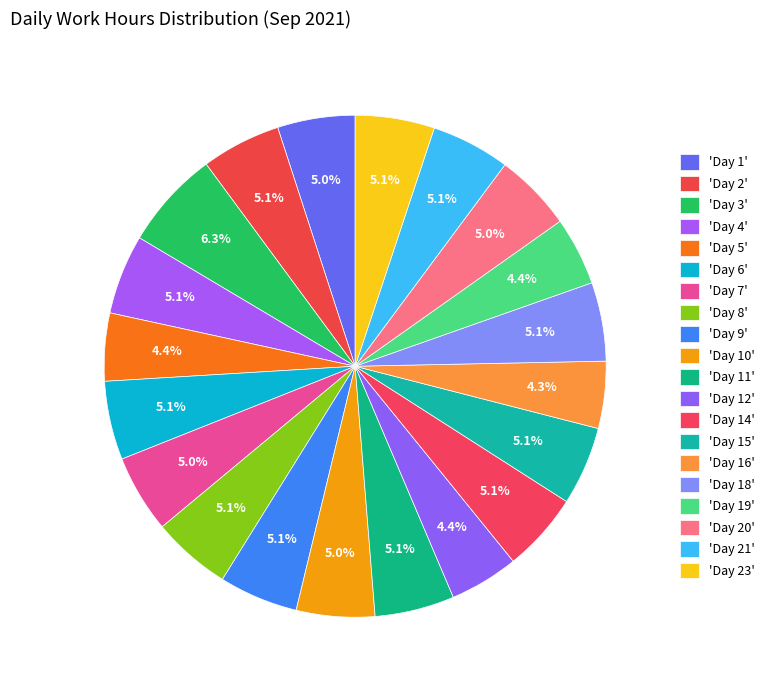

How many slices are in this pie chart?

20